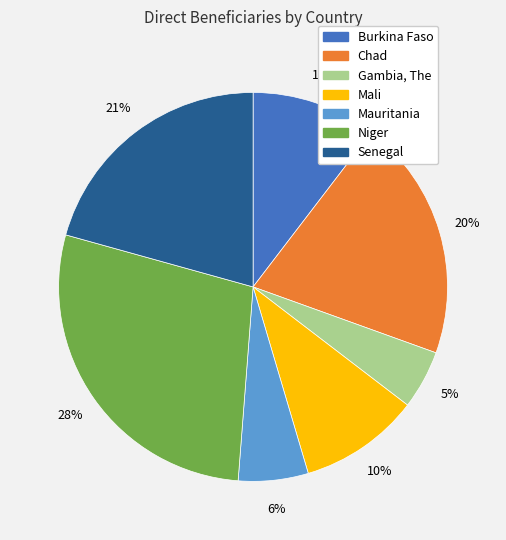

Does Niger represent more than half of the total?

No